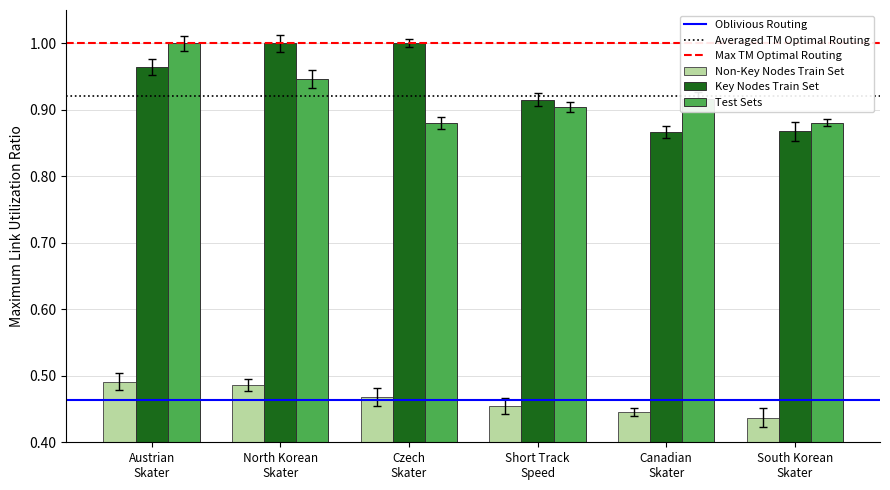

What is the sum of all Key Nodes Train Set values?

5.6